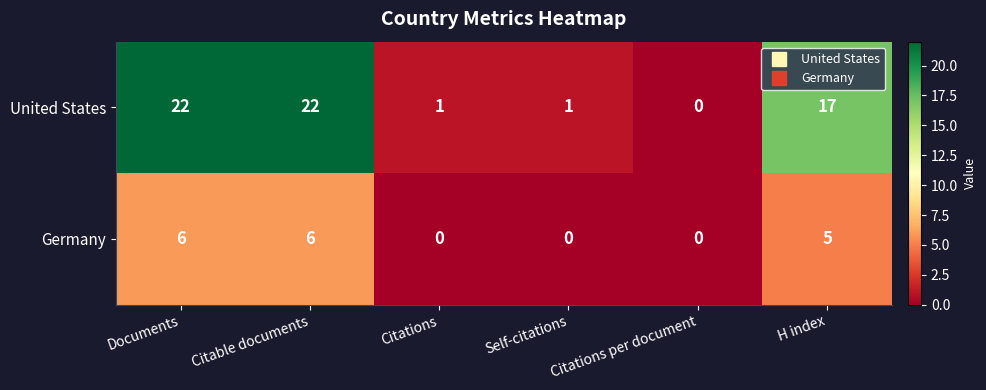

How many categories are shown in the chart?

6